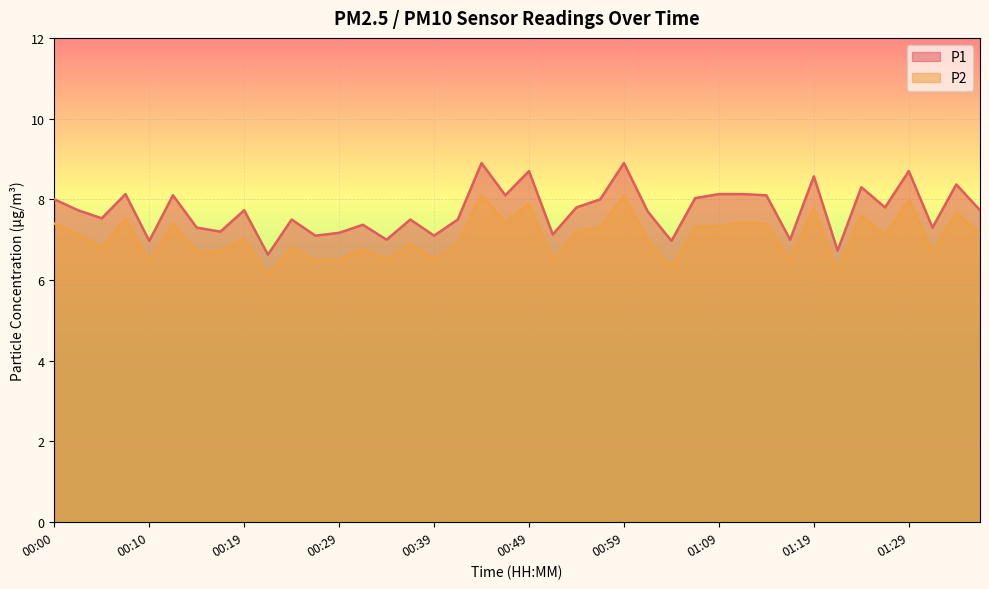

What is the total value across all series at 00:15?

14.0